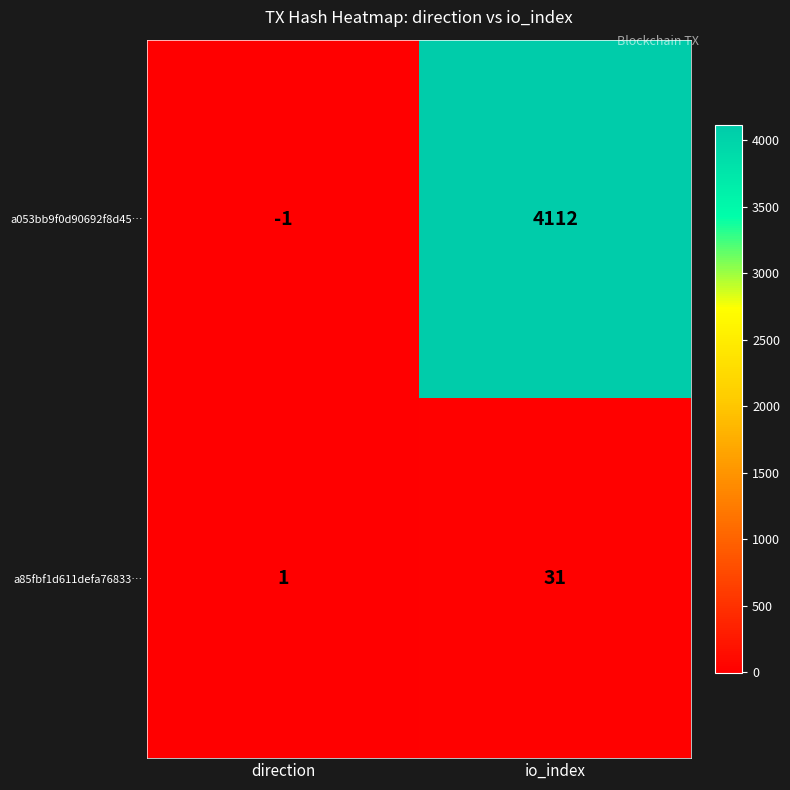

At io_index, list the series in order from largest to smallest.

a053bb9f0d90692f8d45…, a85fbf1d611defa76833…